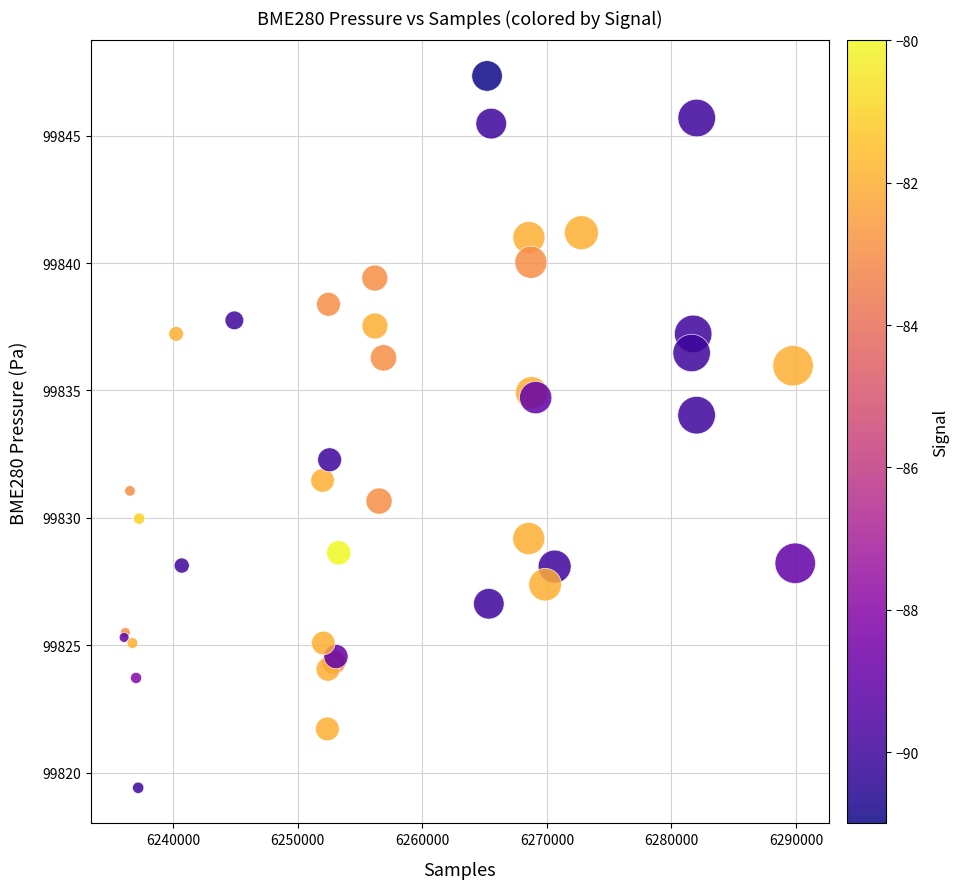

What Y value in the scatter plot is closest to 99833?

99832.3